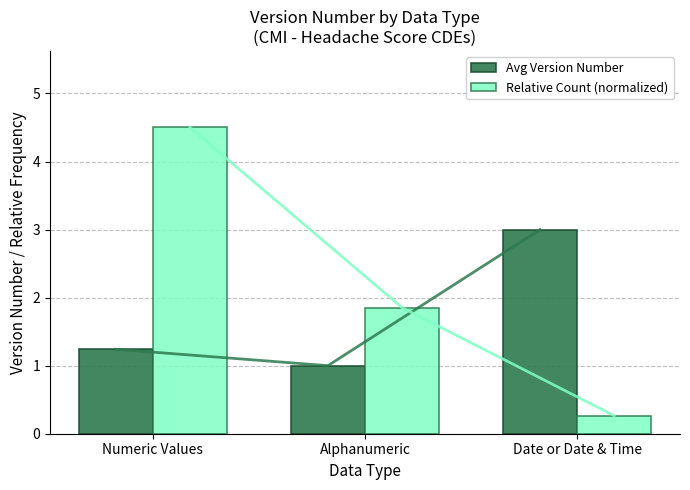

At how many categories does at least one series exceed 2?

2